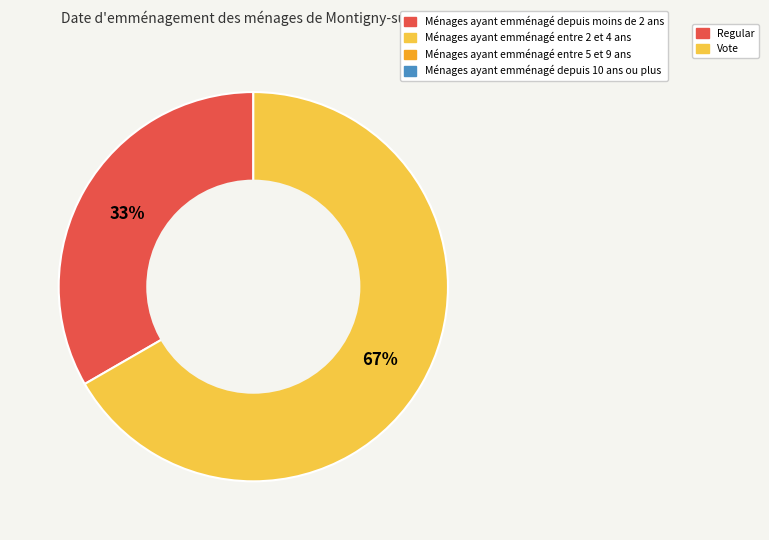

How many slices are in this pie chart?

2